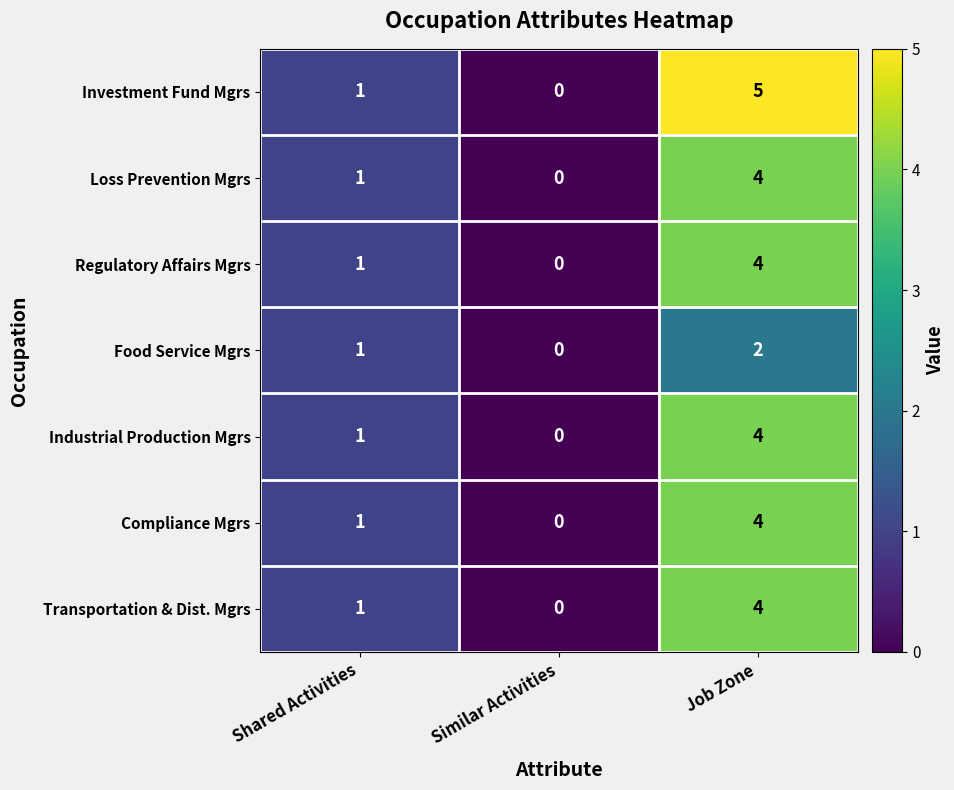

How many data points does each series have?

3